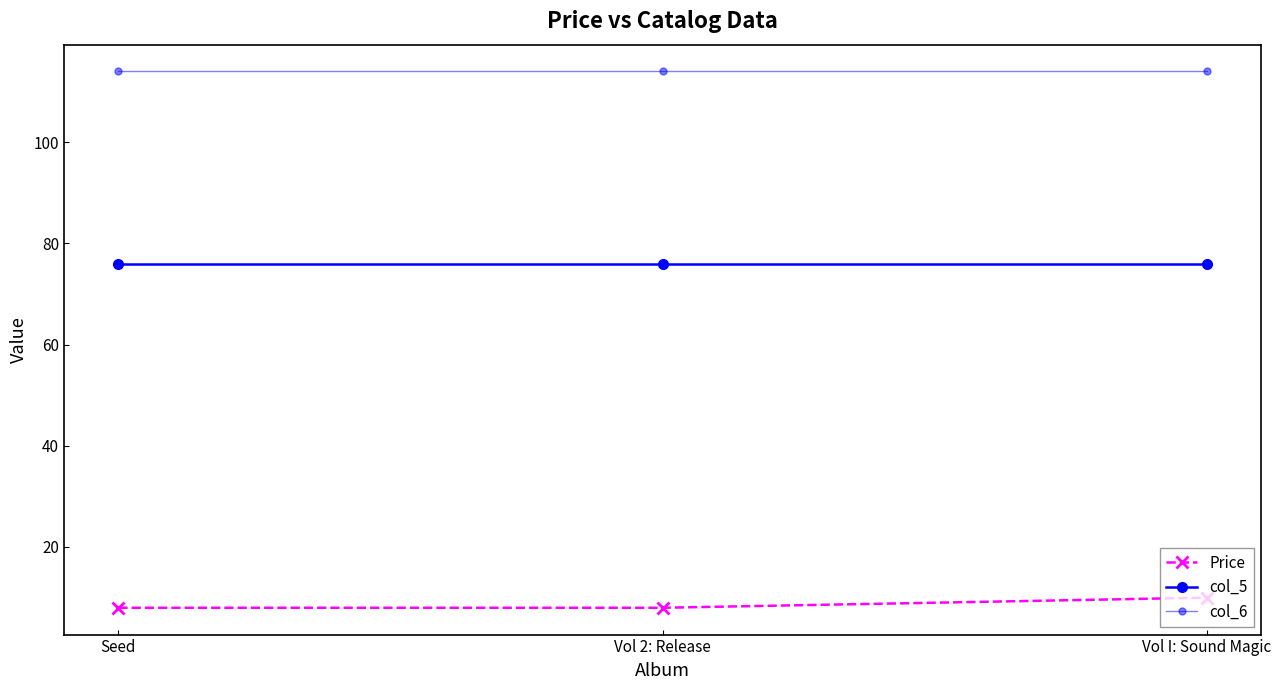

What is the approximate value of Price at Vol 2: Release?

8.0